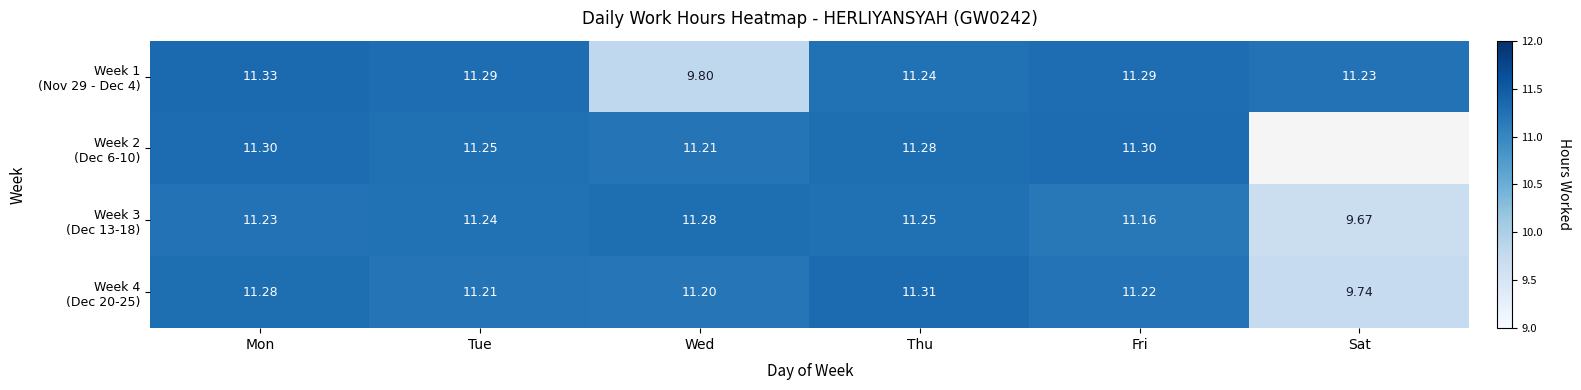

At which label is Week 1 (Nov 29 - Dec 4) closest to 10?

Wed